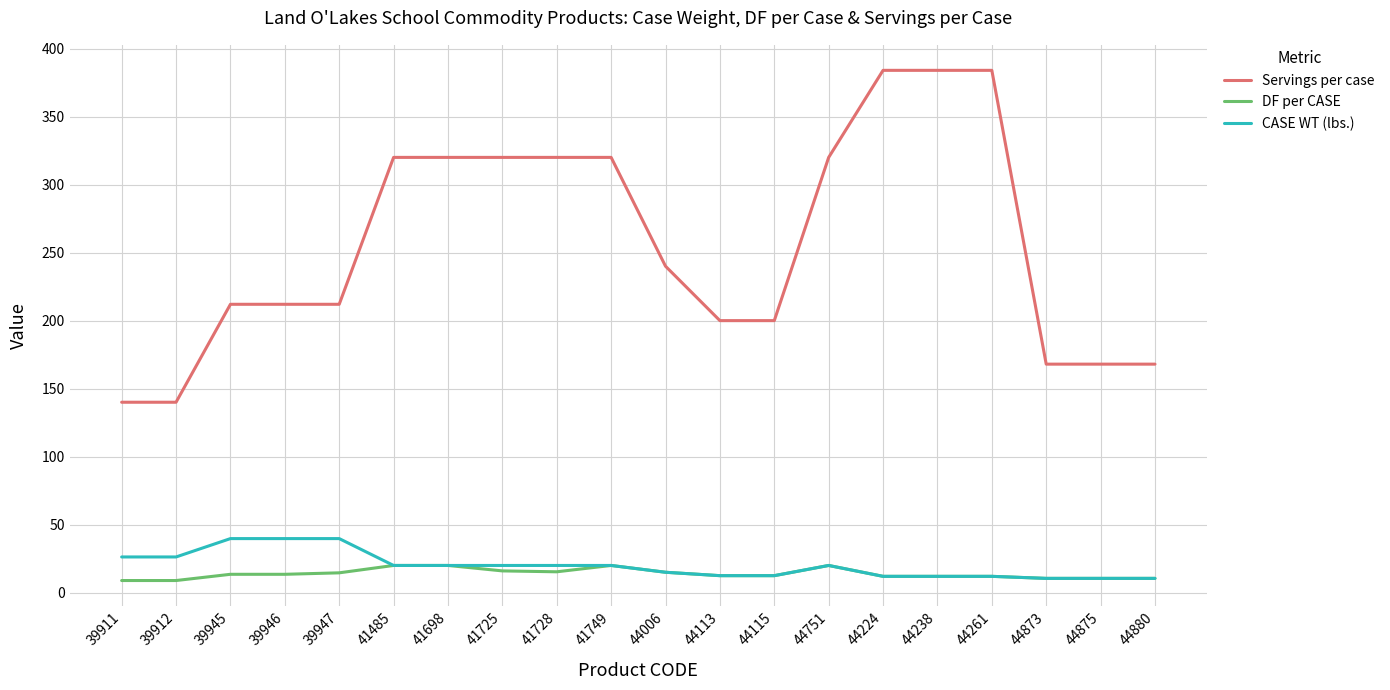

Which series has the largest range (max minus min)?

Servings per case